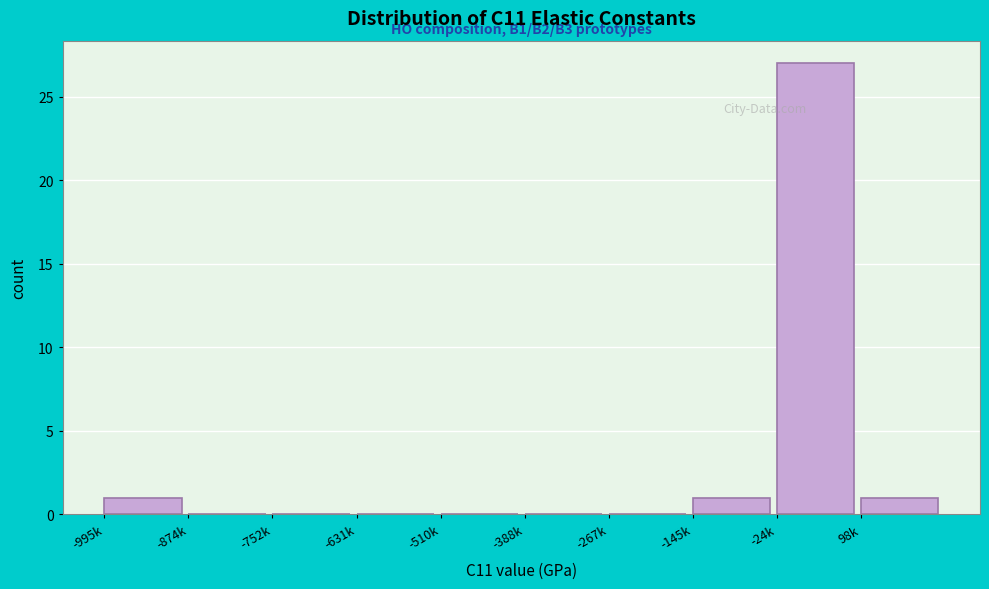

Reading left to right, transcribe all the data shown in this chart.

-995k=1	-874k=0	-752k=0	-631k=0	-510k=0	-388k=0	-267k=0	-145k=1	-24k=27	98k=1